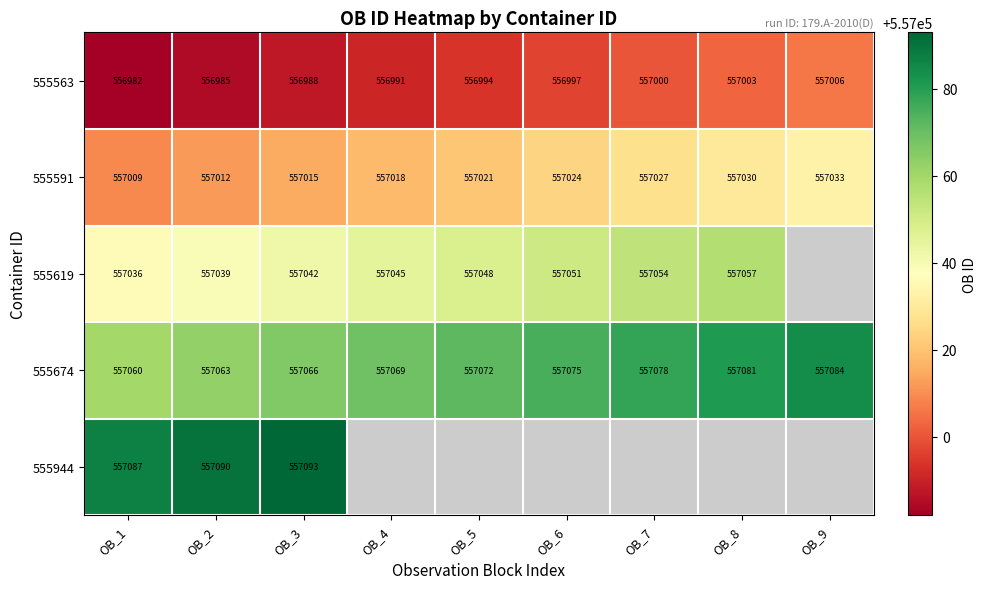

List the labels in order of 555563 value, smallest first.

OB_1, OB_2, OB_3, OB_4, OB_5, OB_6, OB_7, OB_8, OB_9